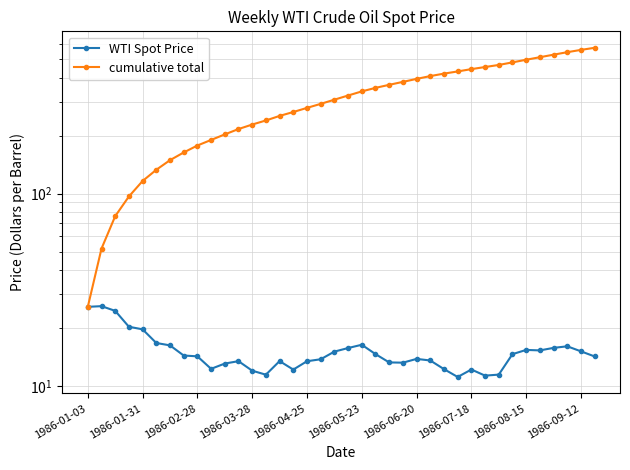

Does the chart display data point markers on the line(s)?

Yes